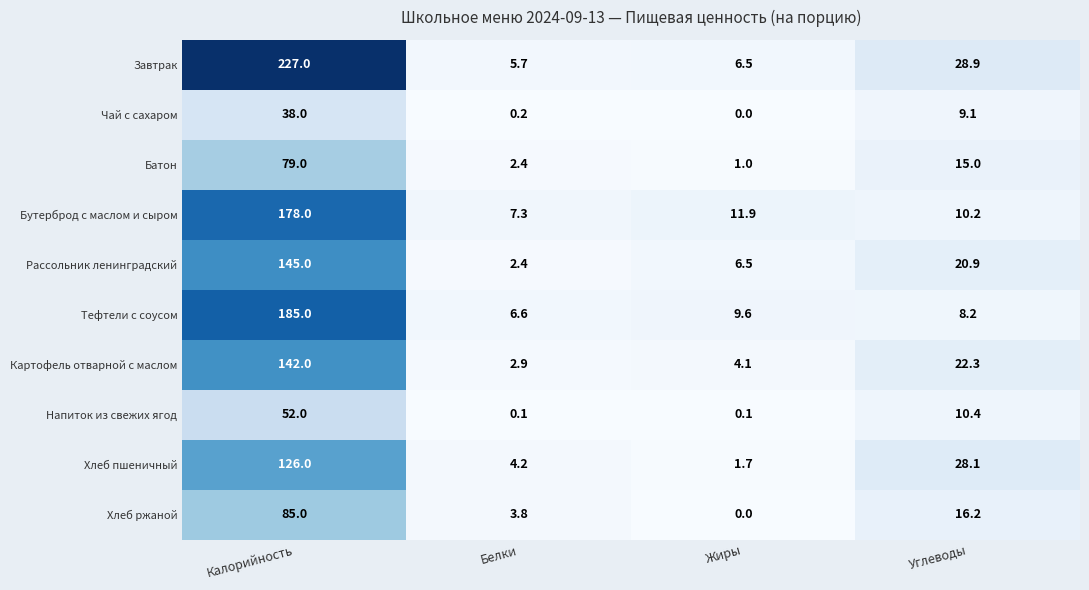

What is the difference between the maximum and minimum values in the Хлеб пшеничный series?

124.3